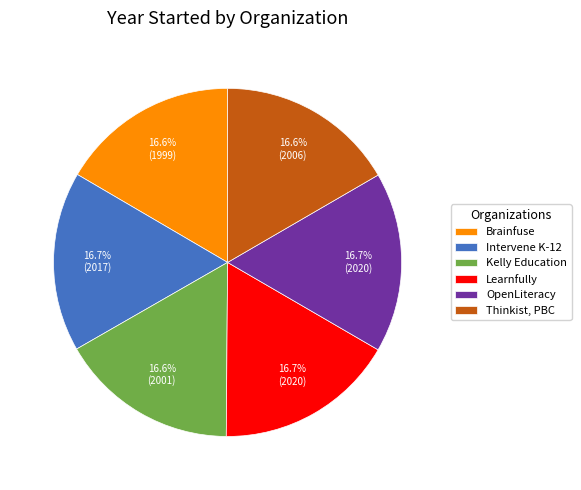

Combined, do Intervene K-12 and Thinkist, PBC account for over 50%?

No